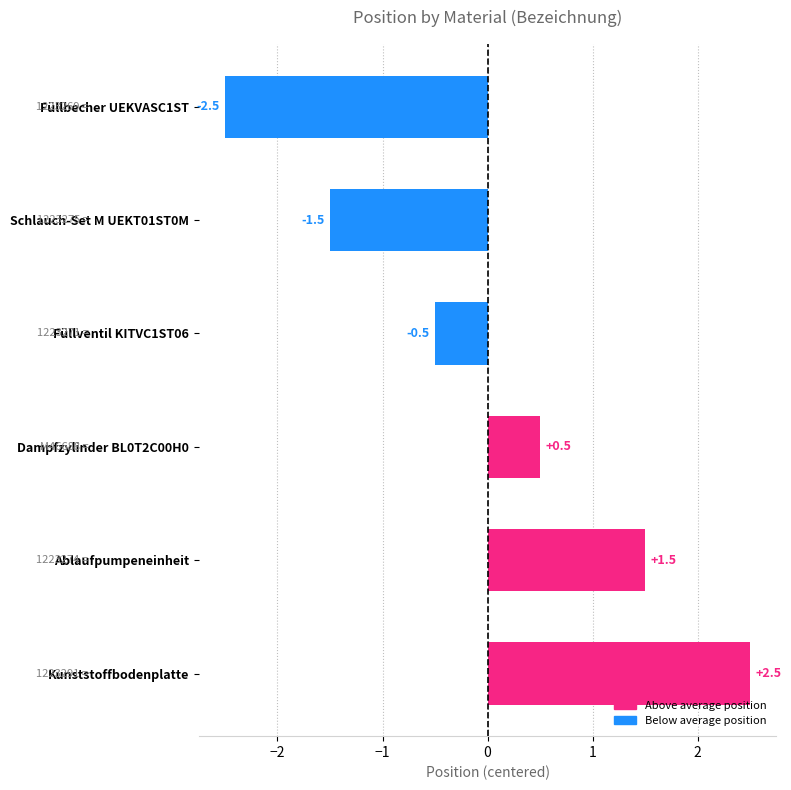

Reading top to bottom, list all the values displayed in this chart.

-2.5	-1.5	-0.5	0.5	1.5	2.5